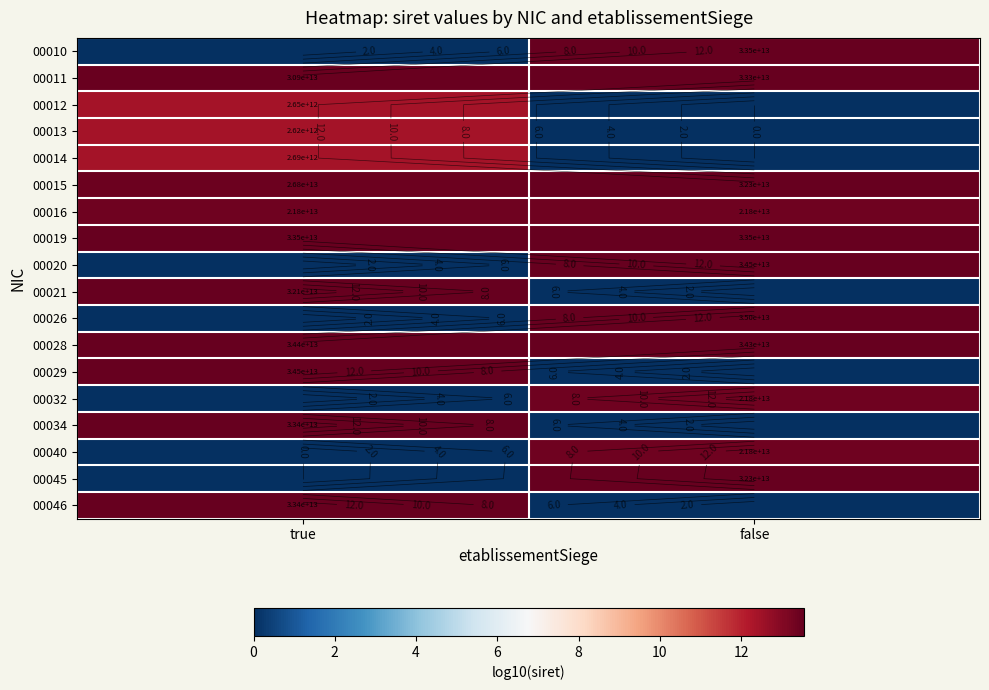

The 00020 series shows -8.7 at true. True or false?

False